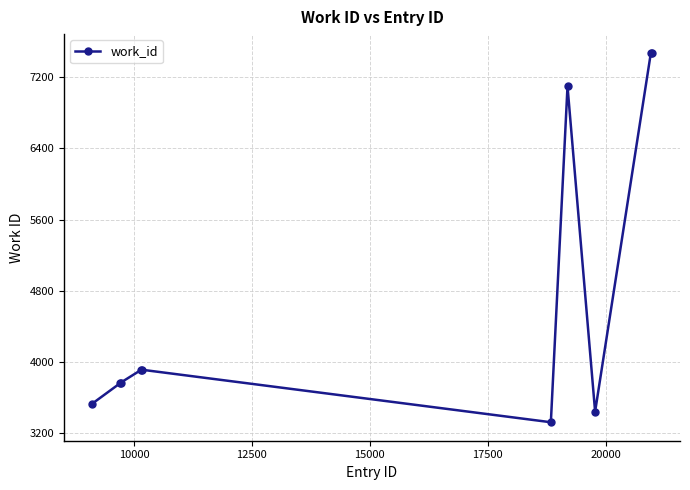

What is the value of the 8th point from the left?

3445